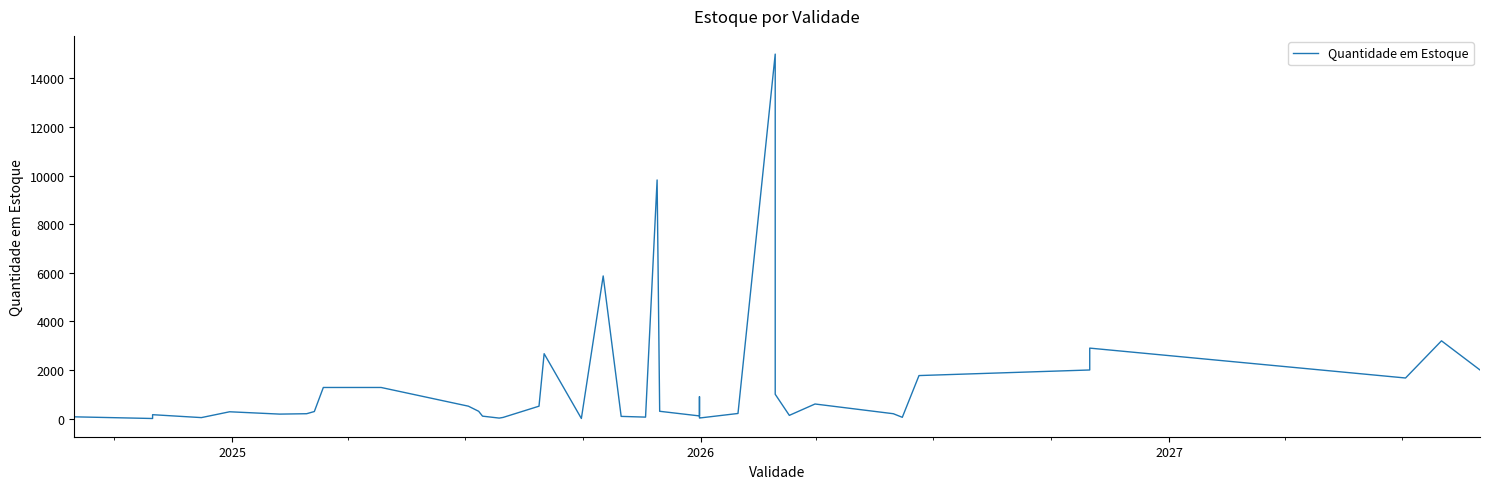

Does the chart display data point markers on the line(s)?

No